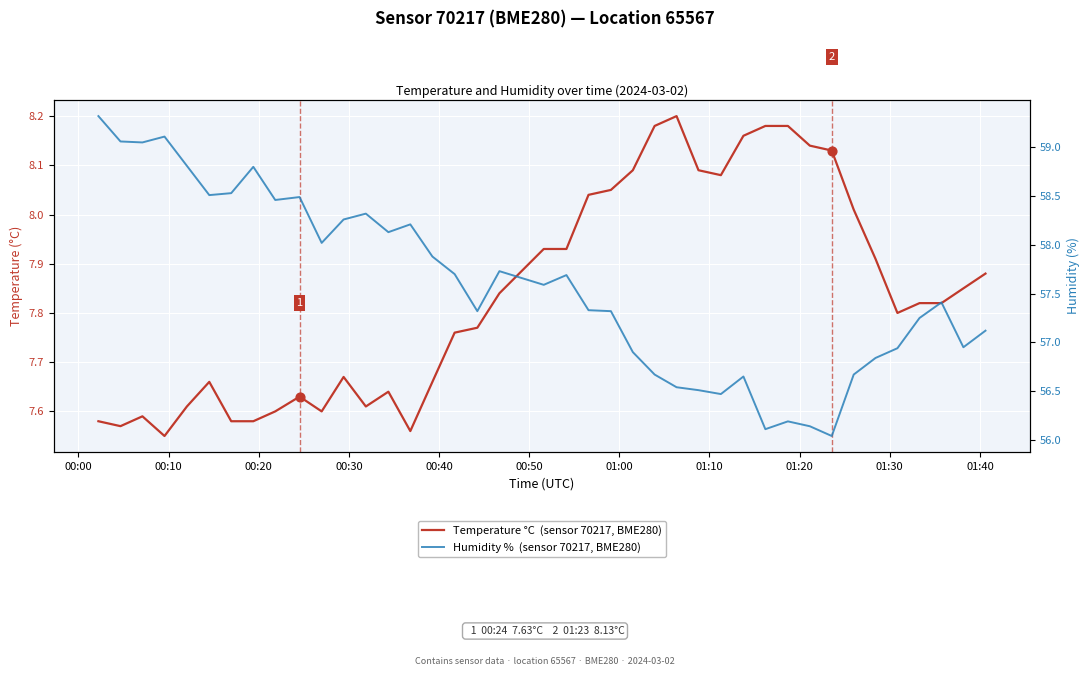

Which series has the largest Y range (max minus min)?

Humidity %  (sensor 70217, BME280)